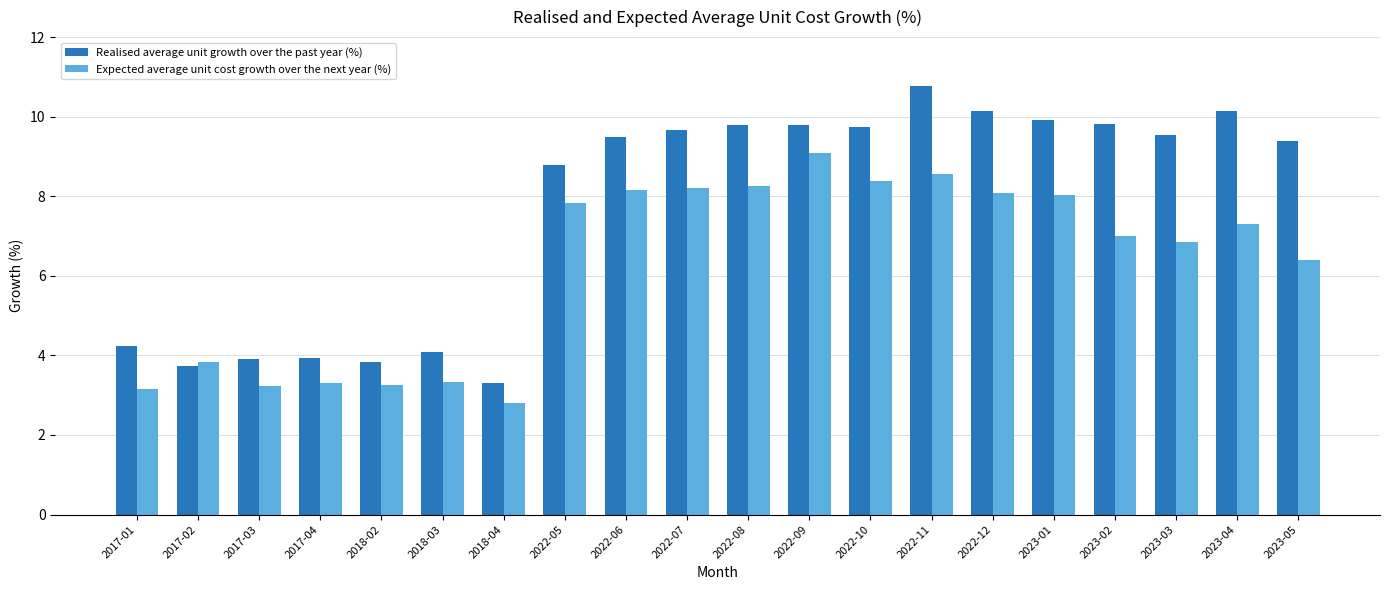

What is the difference between the maximum and minimum values in the Expected average unit cost growth over the next year (%) series?

6.3